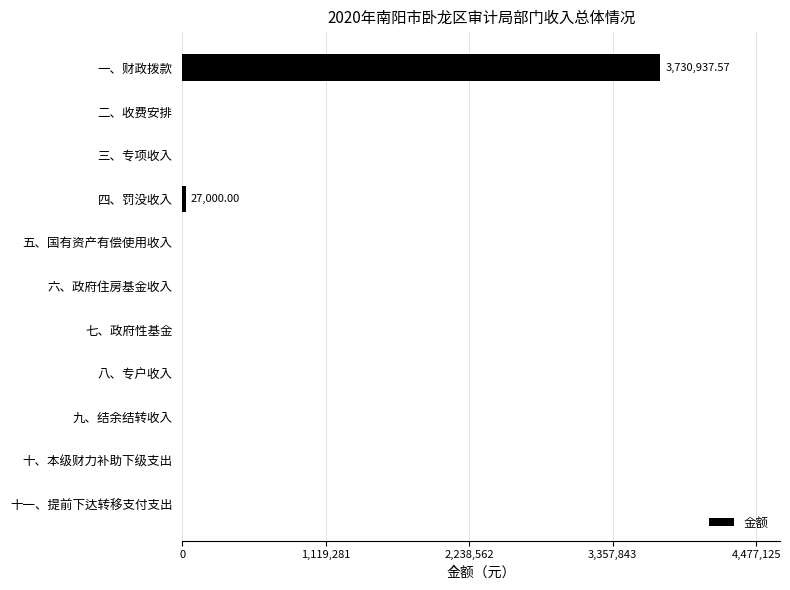

Between 一、财政拨款 and 八、专户收入, which is larger?

一、财政拨款